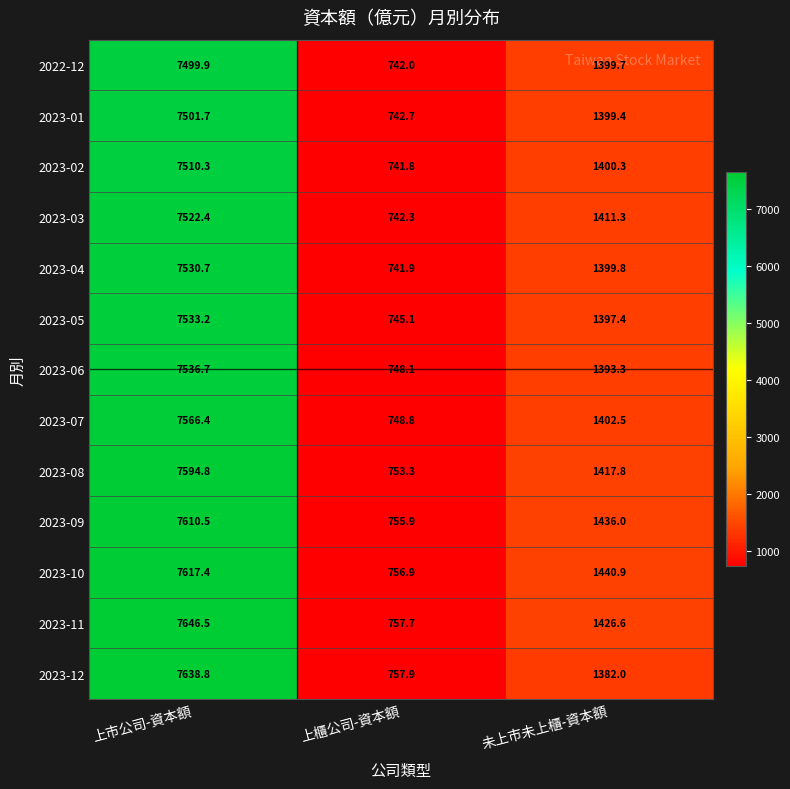

What is the total value across all series at 未上市未上櫃-資本額?

18307.0